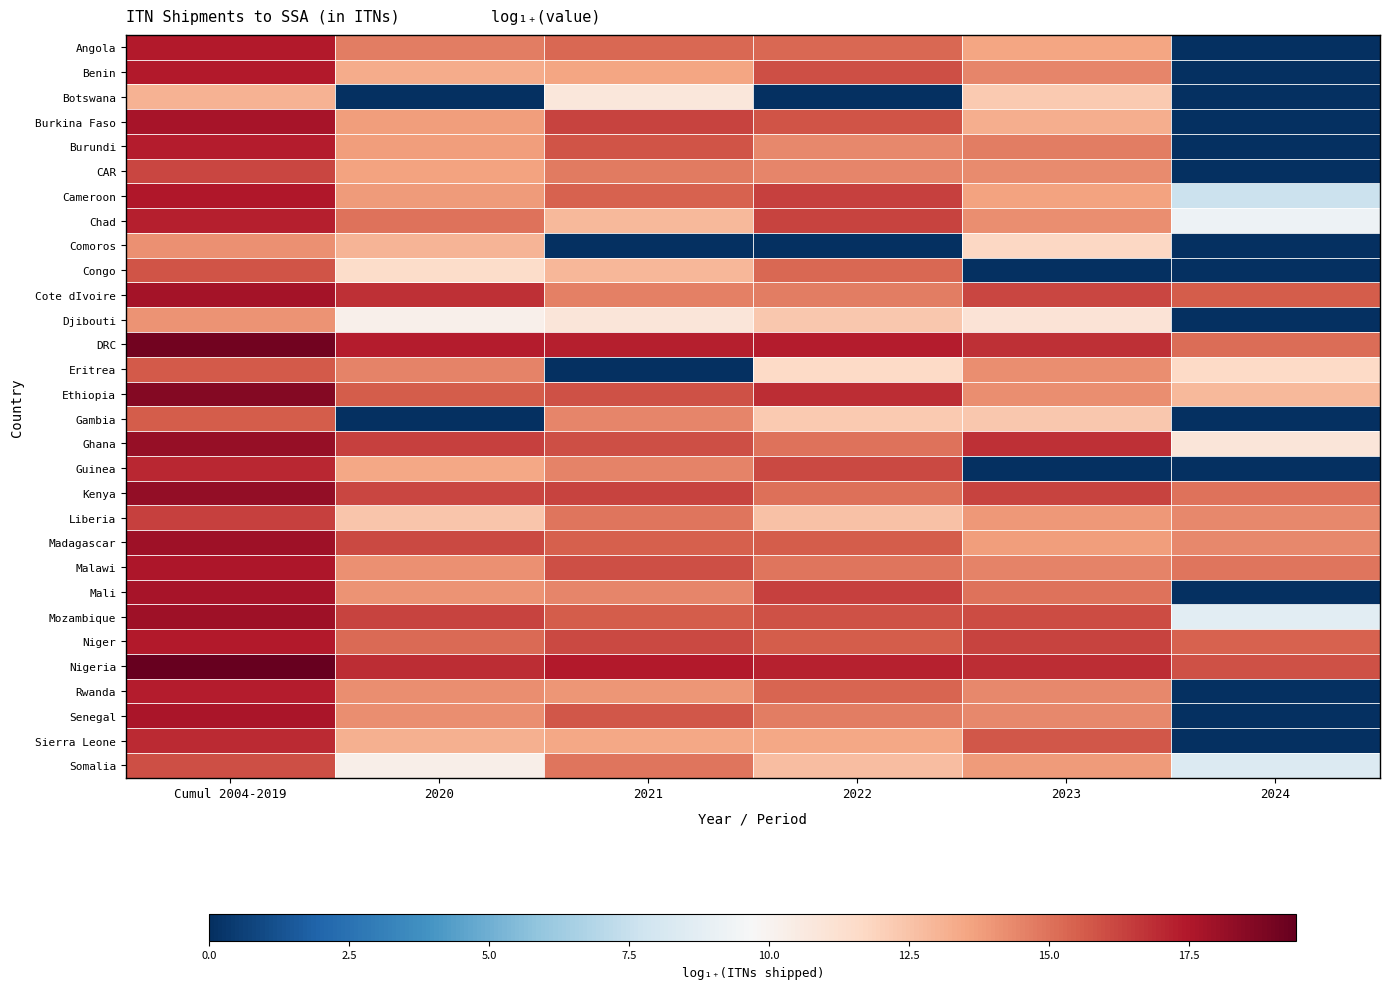

Reading left to right, extract all data points from this chart.

Angola: Cumul 2004-2019=17.4	2020=14.7	2021=15.3	2022=15.3	2023=13.5	2024=0.0
Benin: Cumul 2004-2019=17.4	2020=13.3	2021=13.5	2022=16.0	2023=14.5	2024=0.0
Botswana: Cumul 2004-2019=13.1	2020=0.0	2021=10.8	2022=0.0	2023=12.3	2024=0.0
Burkina Faso: Cumul 2004-2019=17.7	2020=13.8	2021=16.3	2022=15.8	2023=13.3	2024=0.0
Burundi: Cumul 2004-2019=17.4	2020=13.8	2021=15.8	2022=14.3	2023=14.7	2024=0.0
CAR: Cumul 2004-2019=16.2	2020=13.7	2021=14.7	2022=14.5	2023=14.3	2024=0.0
Cameroon: Cumul 2004-2019=17.5	2020=13.8	2021=15.4	2022=16.3	2023=13.6	2024=7.6
Chad: Cumul 2004-2019=17.2	2020=15.0	2021=12.9	2022=16.3	2023=14.2	2024=9.2
Comoros: Cumul 2004-2019=14.2	2020=13.0	2021=0.0	2022=0.0	2023=11.7	2024=0.0
Congo: Cumul 2004-2019=15.8	2020=11.5	2021=12.9	2022=15.3	2023=0.0	2024=0.0
Cote dIvoire: Cumul 2004-2019=17.8	2020=16.8	2021=14.6	2022=14.6	2023=16.2	2024=15.6
Djibouti: Cumul 2004-2019=14.0	2020=10.2	2021=10.9	2022=12.3	2023=11.0	2024=0.0
DRC: Cumul 2004-2019=19.1	2020=17.3	2021=17.3	2022=17.3	2023=16.8	2024=15.1
Eritrea: Cumul 2004-2019=15.6	2020=14.5	2021=0.0	2022=11.6	2023=14.2	2024=11.7
Ethiopia: Cumul 2004-2019=18.6	2020=15.6	2021=15.9	2022=16.9	2023=14.2	2024=12.9
Gambia: Cumul 2004-2019=15.5	2020=0.0	2021=14.5	2022=12.3	2023=12.3	2024=0.0
Ghana: Cumul 2004-2019=18.1	2020=16.3	2021=16.0	2022=15.0	2023=16.8	2024=10.8
Guinea: Cumul 2004-2019=17.0	2020=13.5	2021=14.5	2022=16.1	2023=0.0	2024=0.0
Kenya: Cumul 2004-2019=18.3	2020=16.2	2021=16.3	2022=15.1	2023=16.3	2024=15.0
Liberia: Cumul 2004-2019=16.4	2020=12.4	2021=14.9	2022=12.5	2023=13.9	2024=14.4
Madagascar: Cumul 2004-2019=17.9	2020=16.1	2021=15.5	2022=15.6	2023=13.8	2024=14.4
Malawi: Cumul 2004-2019=17.5	2020=14.2	2021=16.0	2022=14.9	2023=14.6	2024=14.9
Mali: Cumul 2004-2019=17.7	2020=14.1	2021=14.5	2022=16.3	2023=15.0	2024=0.0
Mozambique: Cumul 2004-2019=18.0	2020=16.3	2021=15.6	2022=15.9	2023=16.0	2024=8.7
Niger: Cumul 2004-2019=17.4	2020=15.2	2021=16.1	2022=15.6	2023=16.3	2024=15.5
Nigeria: Cumul 2004-2019=19.4	2020=16.9	2021=17.4	2022=17.2	2023=16.9	2024=15.9
Rwanda: Cumul 2004-2019=17.3	2020=14.2	2021=14.0	2022=15.4	2023=14.4	2024=0.0
Senegal: Cumul 2004-2019=17.6	2020=14.2	2021=15.7	2022=14.7	2023=14.4	2024=0.0
Sierra Leone: Cumul 2004-2019=16.9	2020=13.1	2021=13.4	2022=13.4	2023=15.7	2024=0.0
Somalia: Cumul 2004-2019=16.0	2020=10.2	2021=14.9	2022=12.7	2023=13.8	2024=8.4